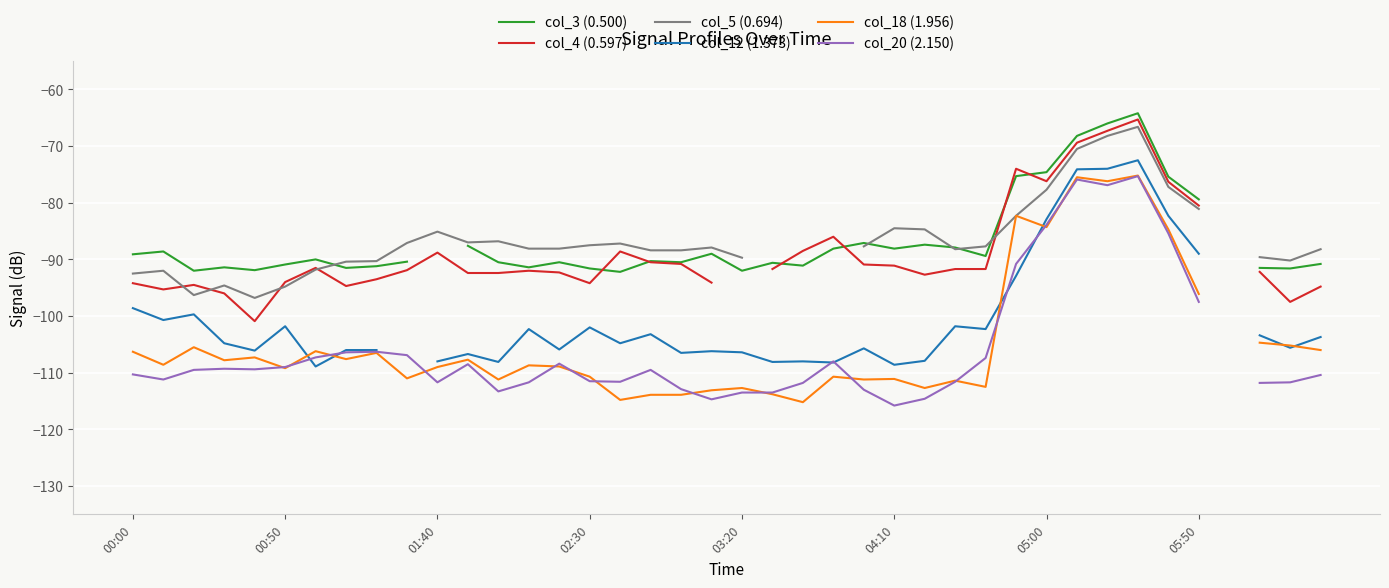

Count the number of data series in this chart.

6